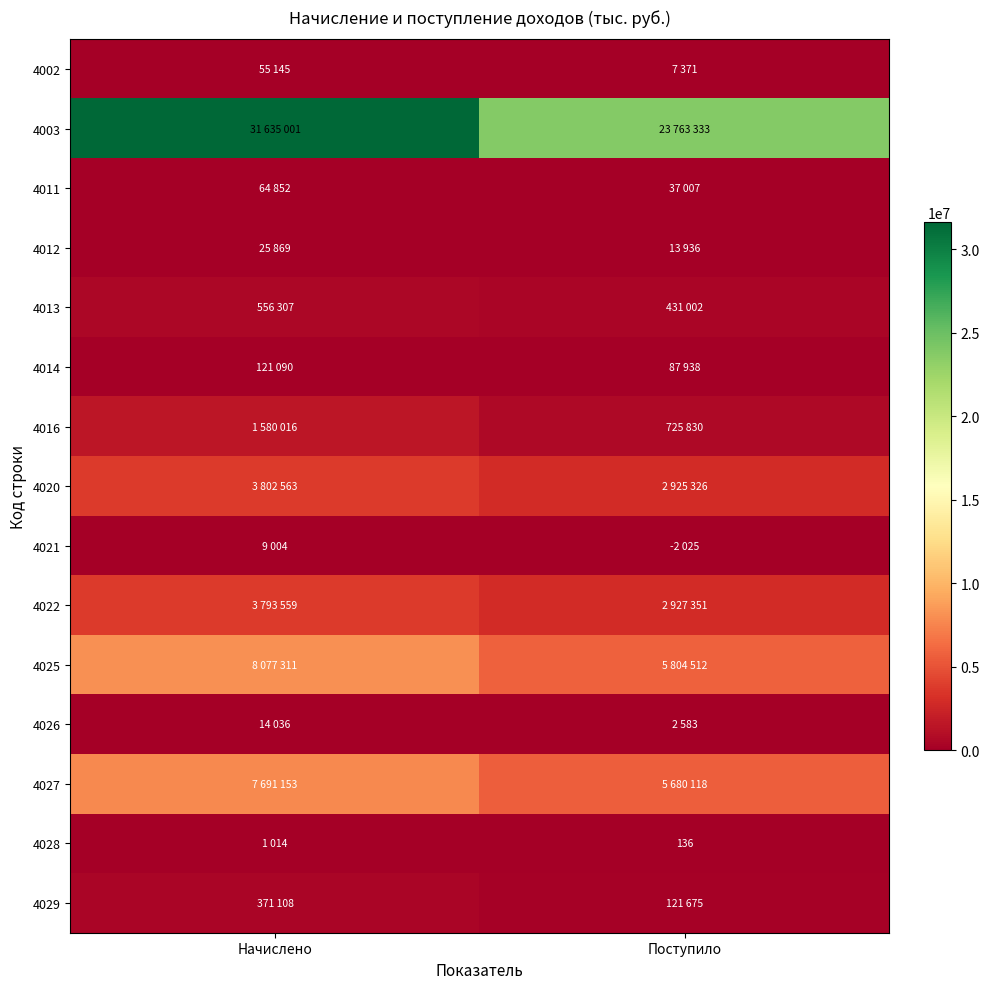

At which label is 4029 closest to 246391?

Поступило